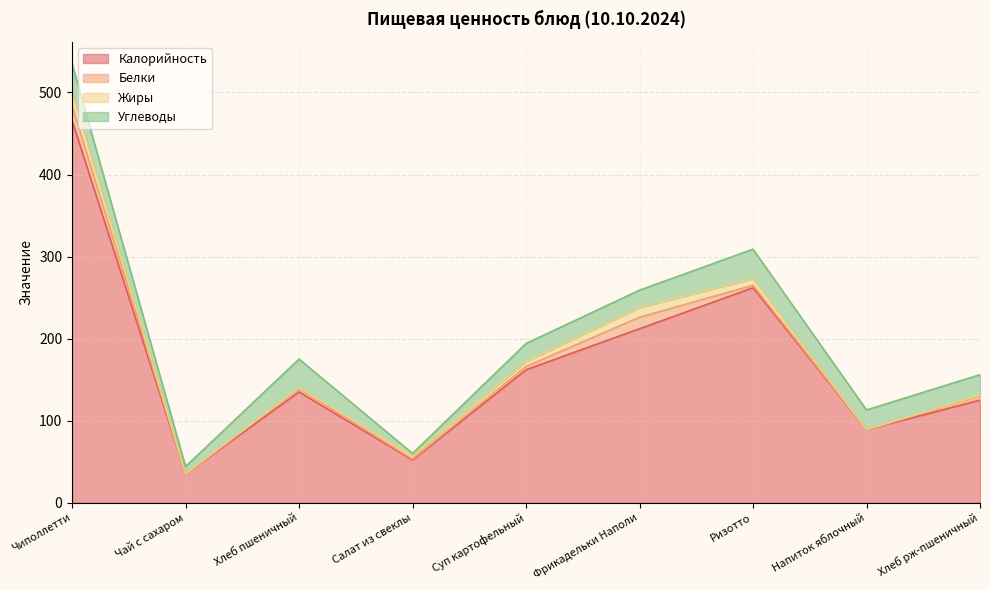

Is it true that Калорийность equals 212 at Хлеб пшеничный?

False